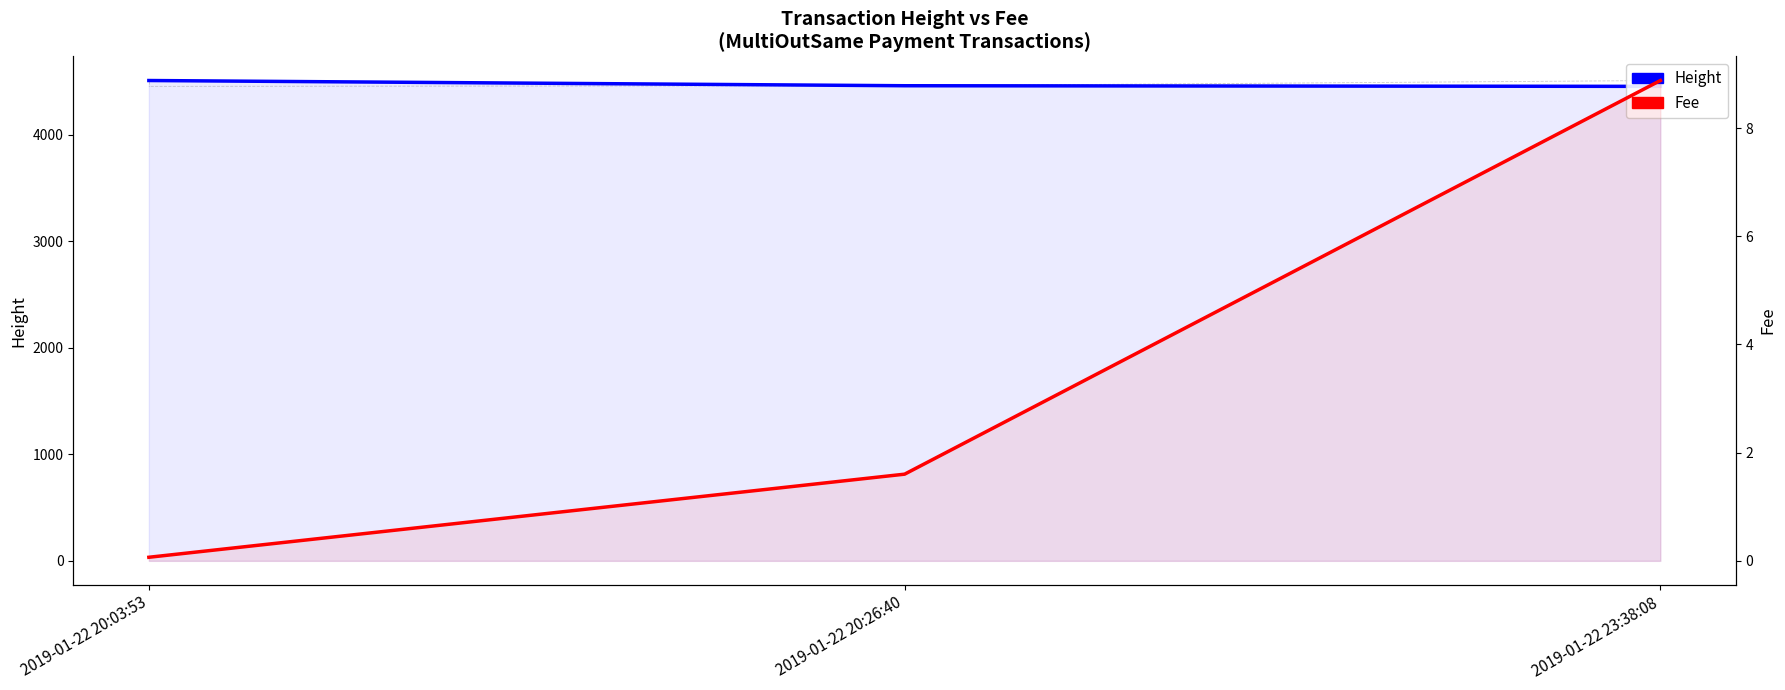

How many Height values are between 4452 and 4507?

3